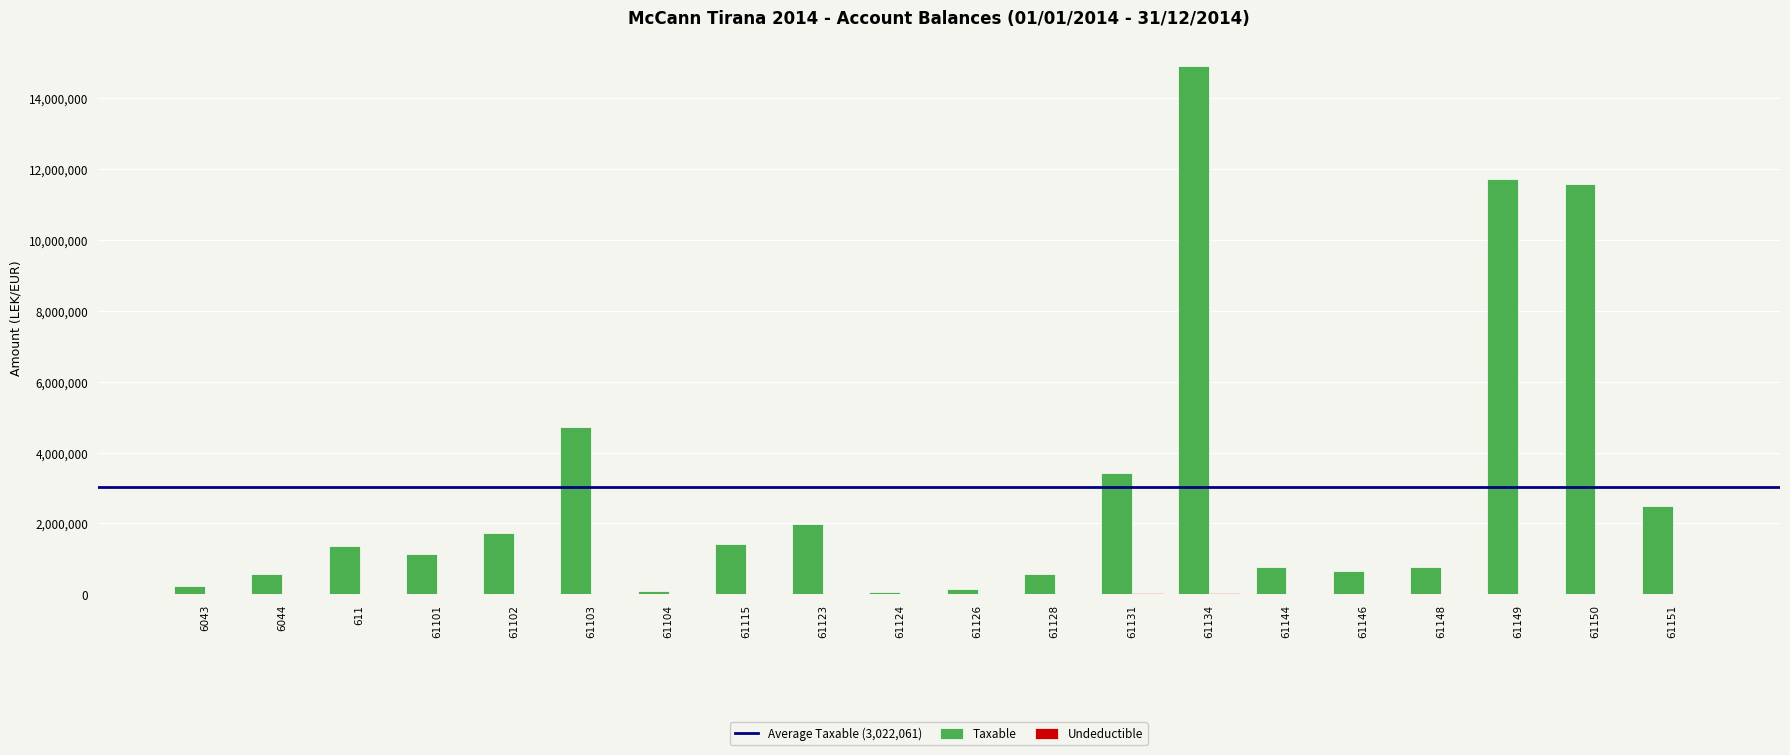

What is the maximum value shown in the chart?

14887859.8